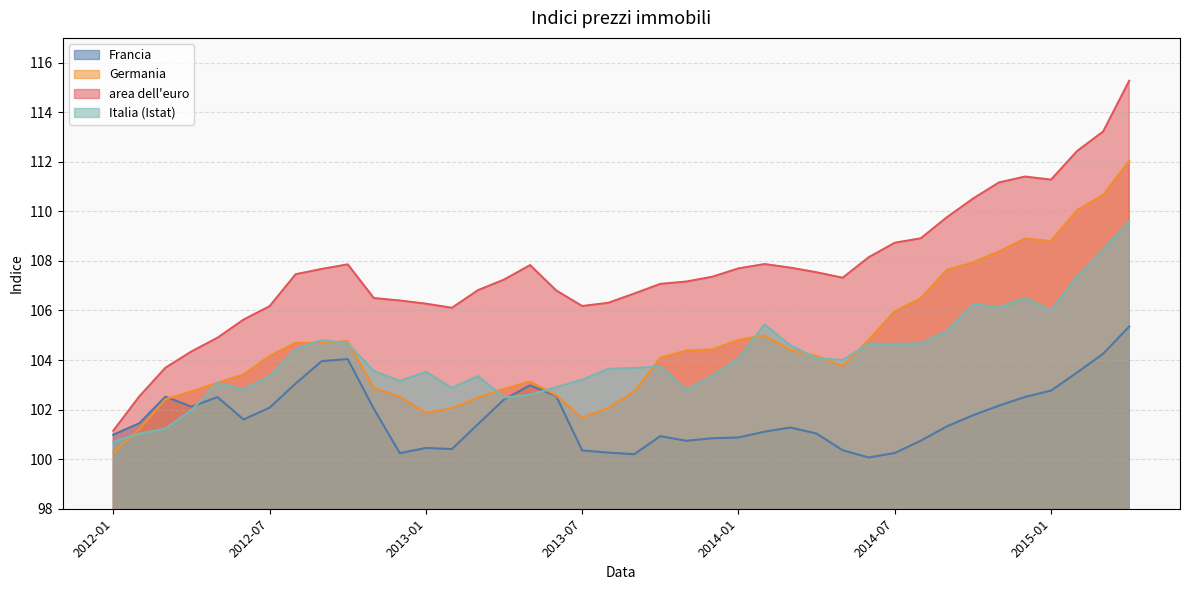

At which category does area dell'euro reach its first local valley?

2013-02